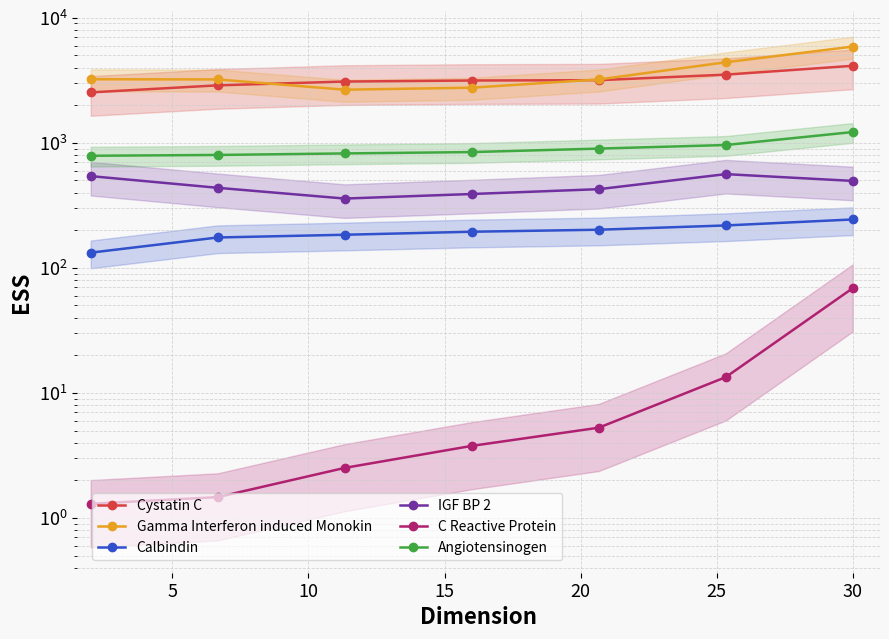

What is the difference between the maximum and minimum values in the IGF BP 2 series?

203.6